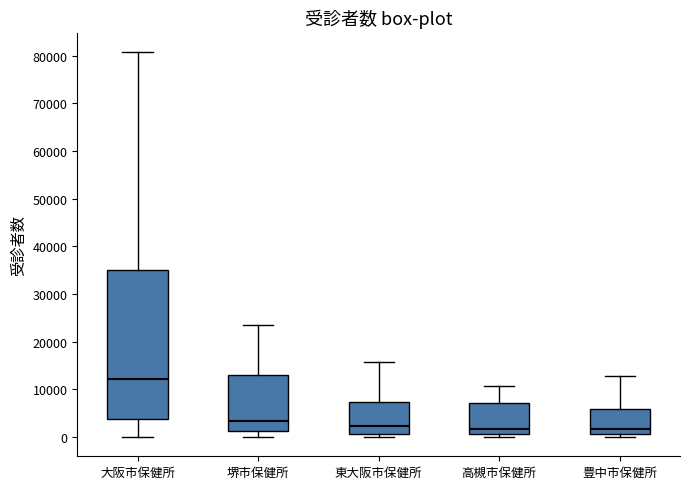

Where is the lower edge of the box for 堺市保健所 on the y-axis? The values are not printed on the chart, so give them approximately, as read against the axis.

1000